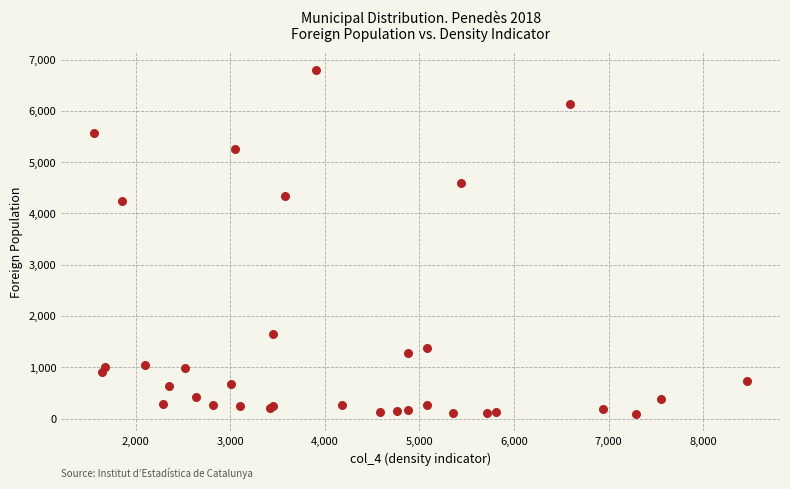

What Y value in the scatter plot is closest to 3446?

4239